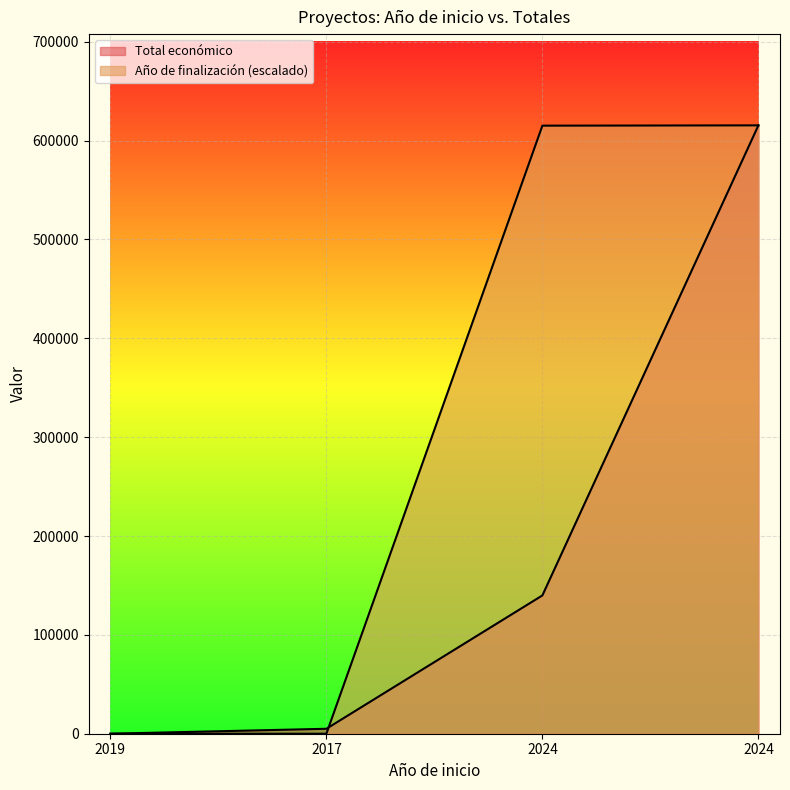

Which series has the widest spread of values?

Total económico